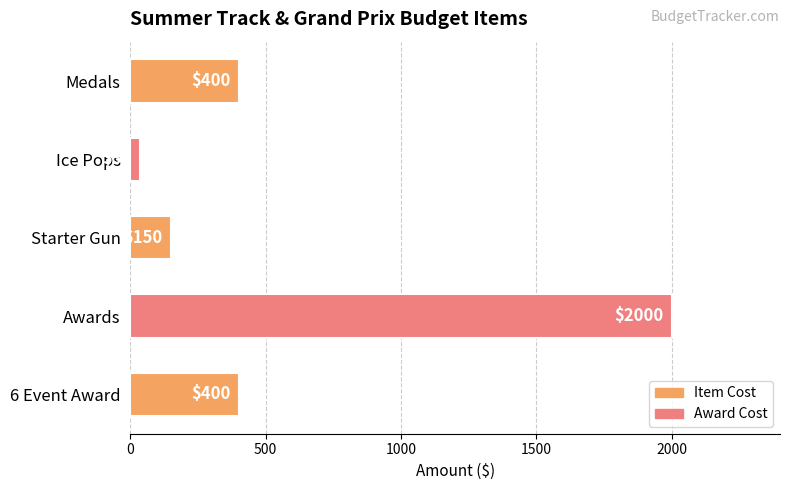

Reading bottom to top, extract all data points from this chart.

400	2000	150	35	400